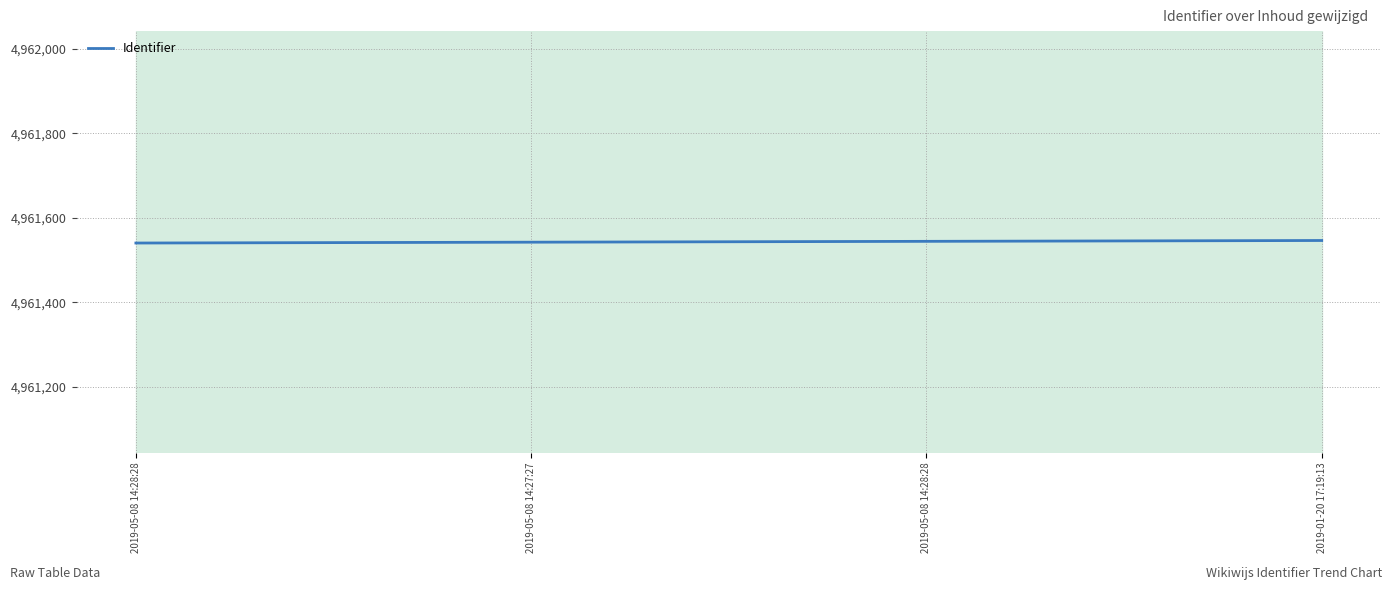

How many series are shown in this chart?

1